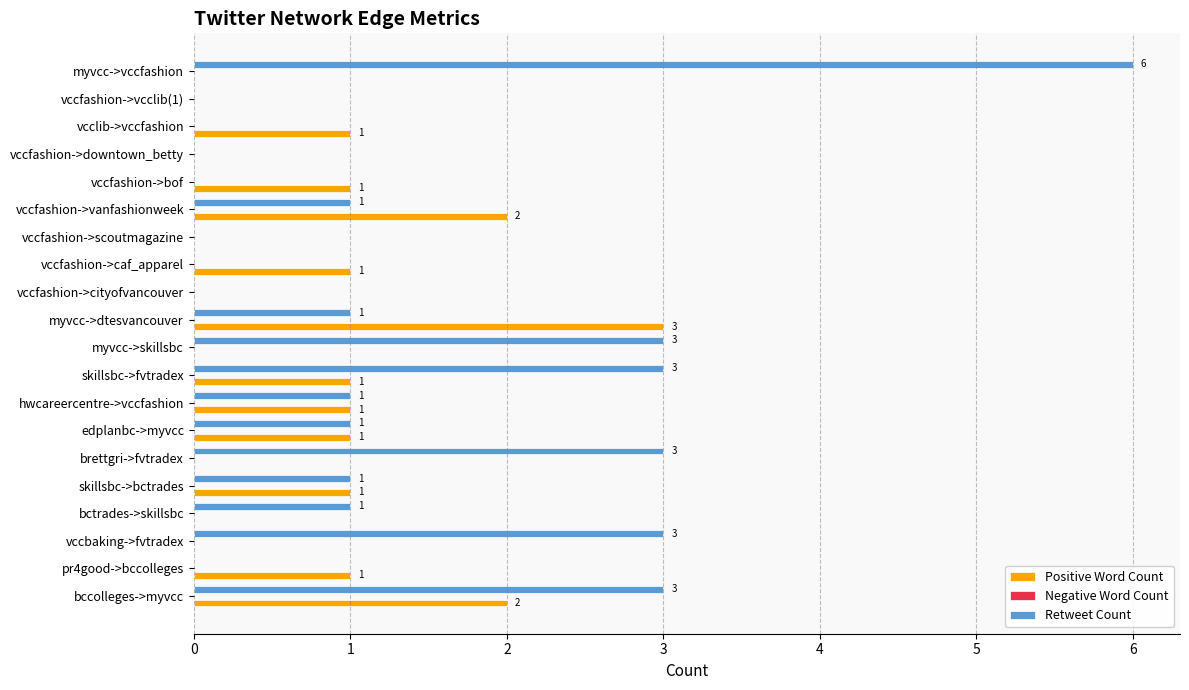

What is the sum of all Positive Word Count values?

15